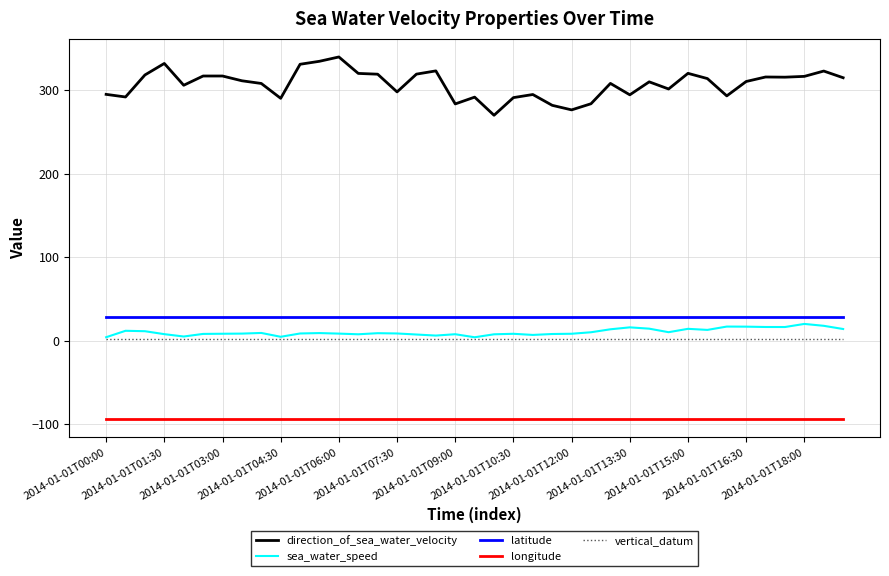

What is the minimum value for latitude?

27.9